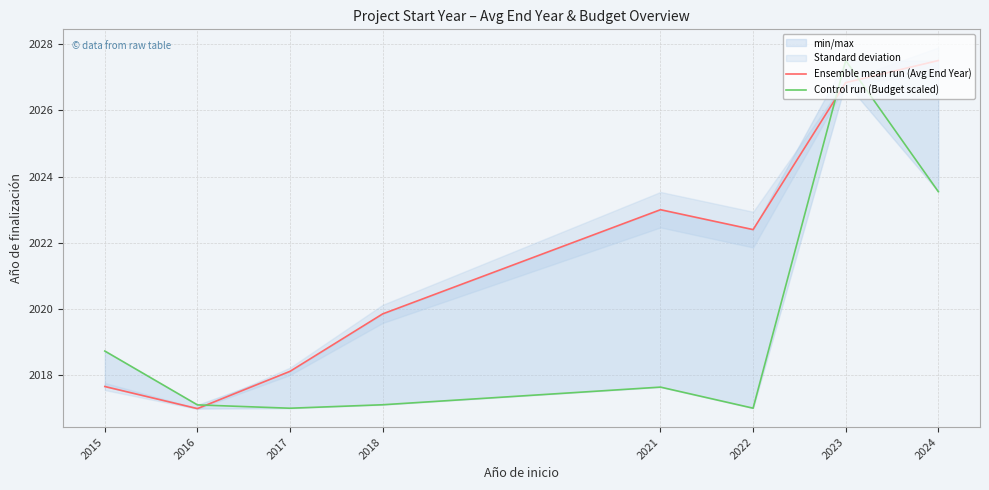

How many lines are shown in the chart?

2